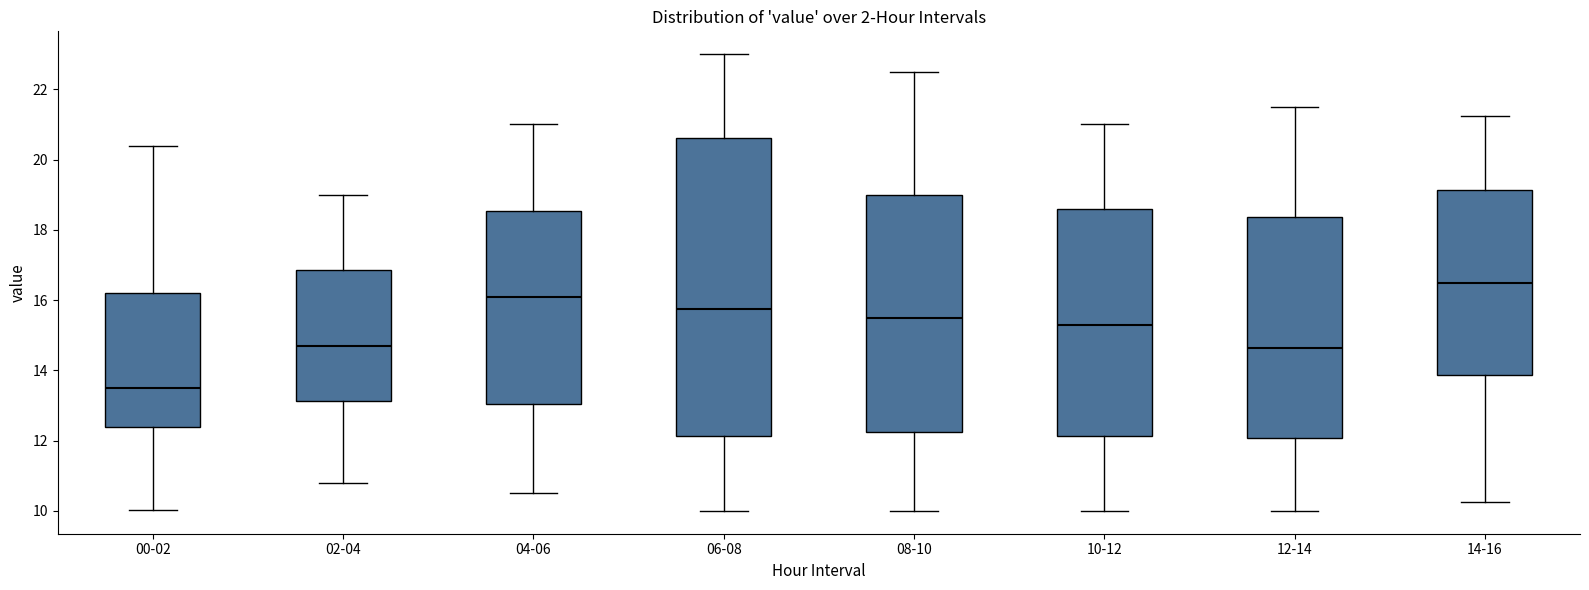

Which box's median line is the highest?

14-16